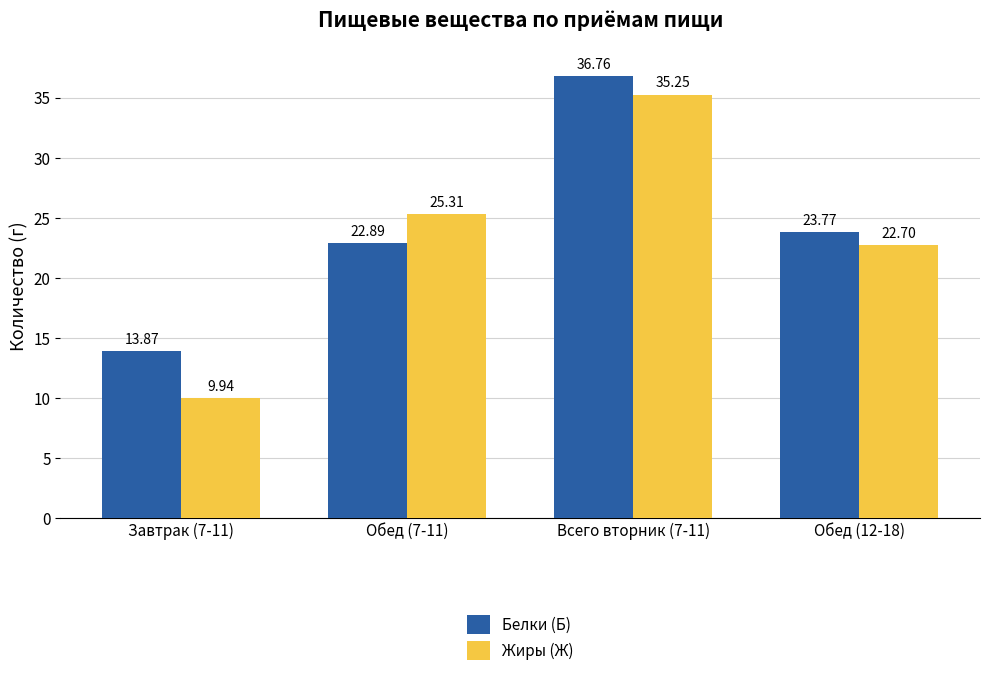

What is the difference between the highest and lowest values at Обед (12-18)?

1.1